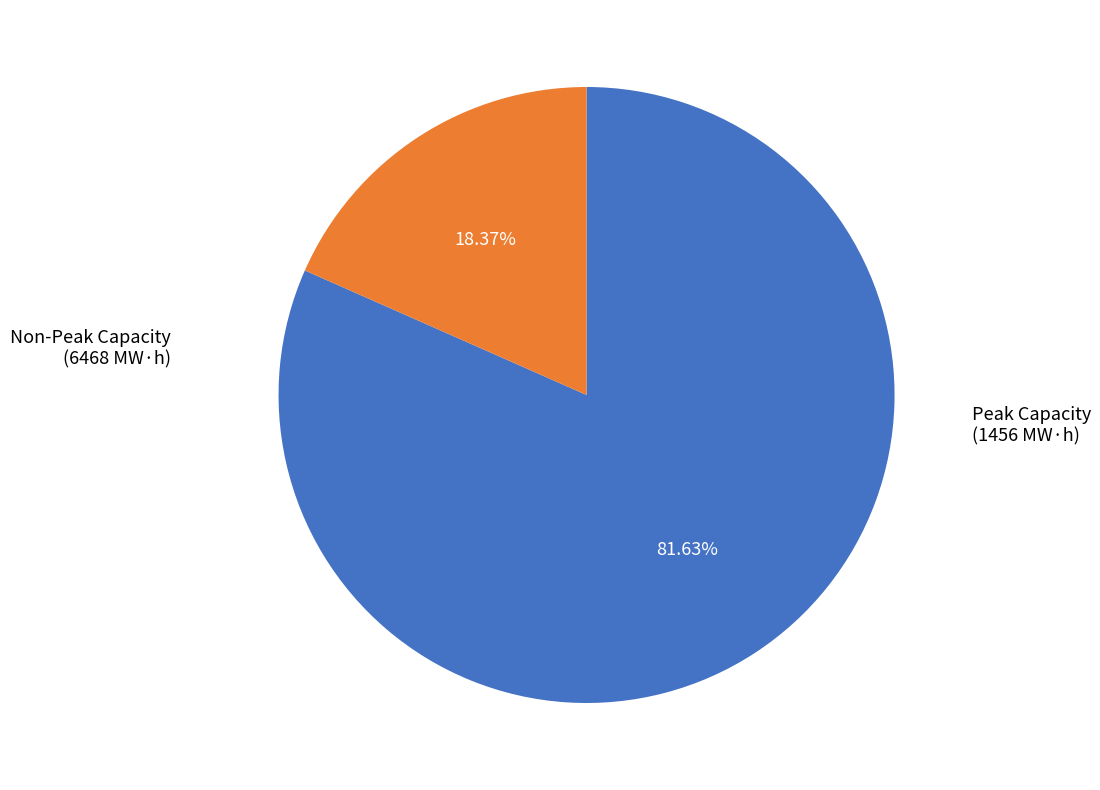

Does any single category account for the majority?

Yes